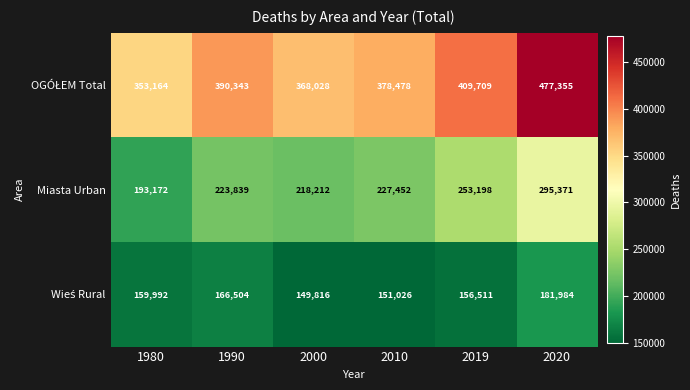

What is the total value across all series at 2020?

954710